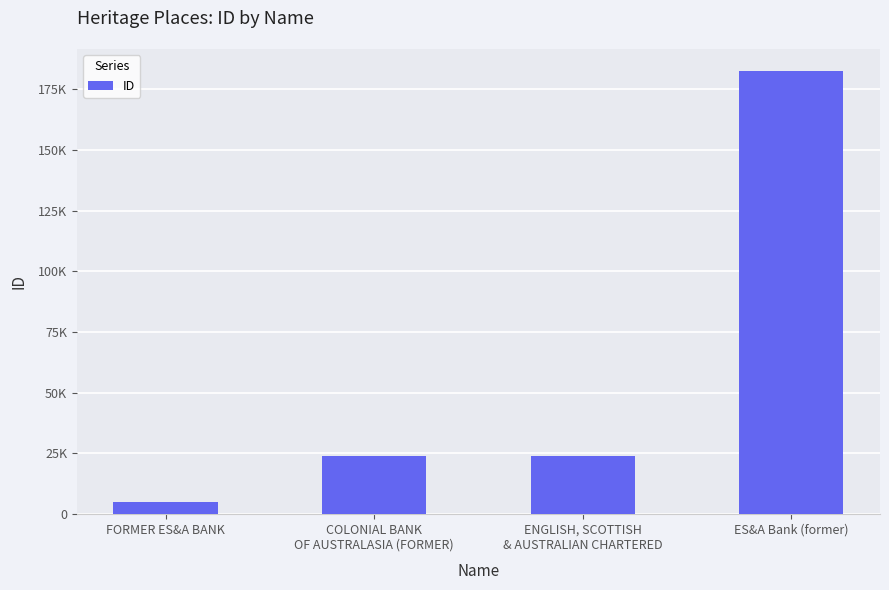

Reading left to right, transcribe all the data shown in this chart.

4917	23903	24043	182396